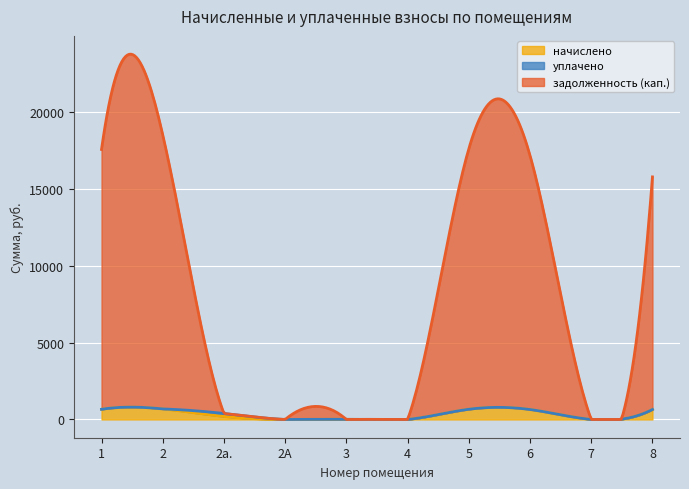

What is the label of the 2nd point from the left?

2